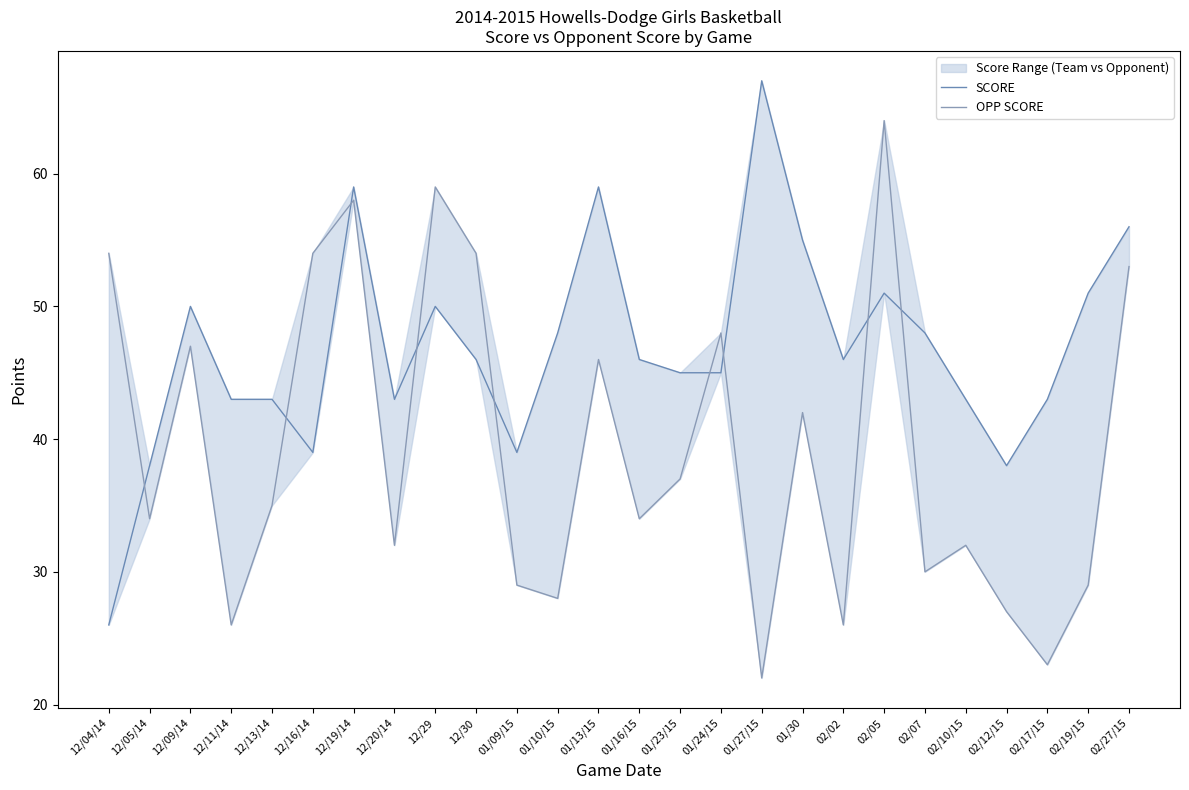

What is the sum of all SCORE values?

1217